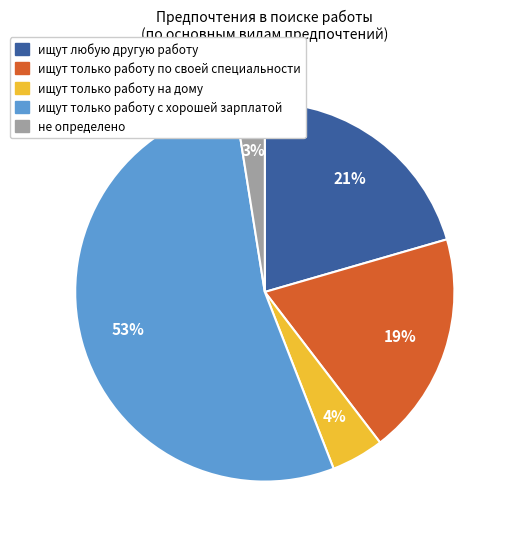

Which slice is the largest?

ищут только работу с хорошей зарплатой